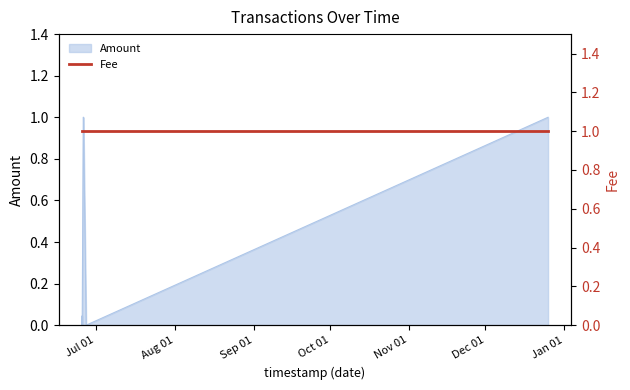

Which label corresponds to the largest value in the chart?

2017-06-26 02:29:44